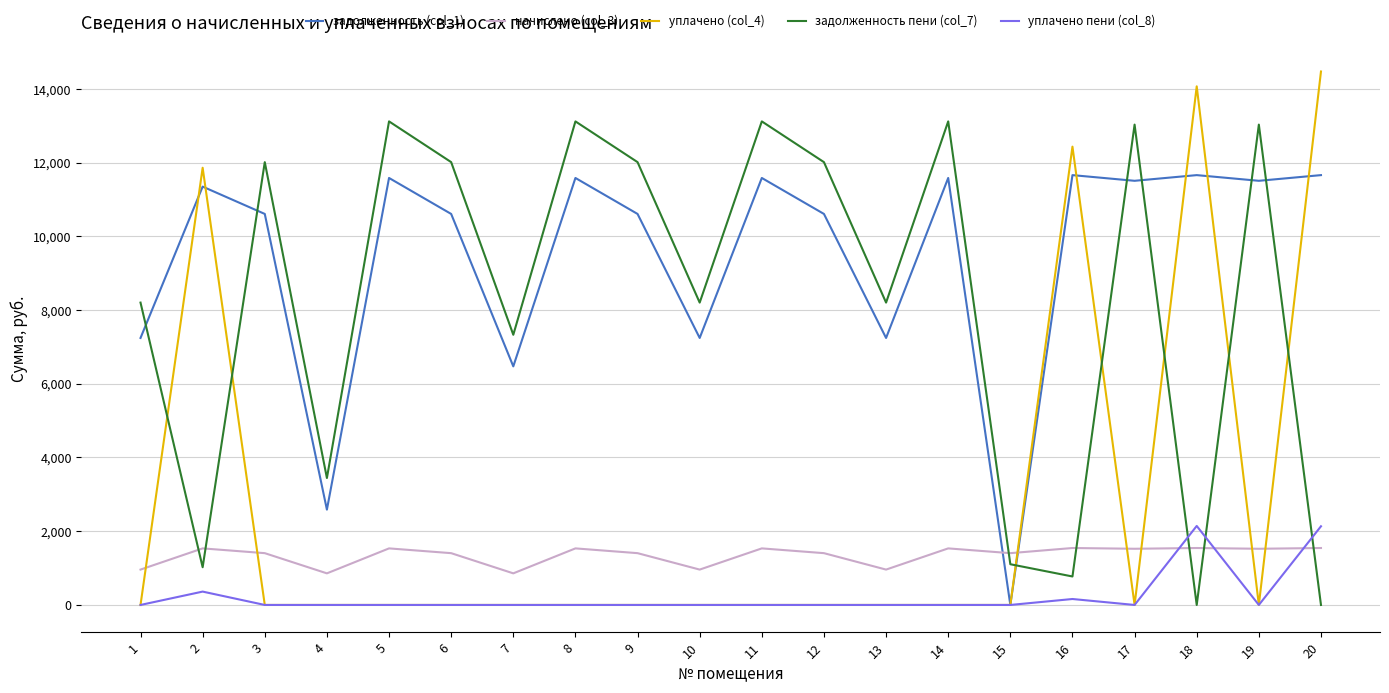

Which series has the widest spread of values?

уплачено (col_4)